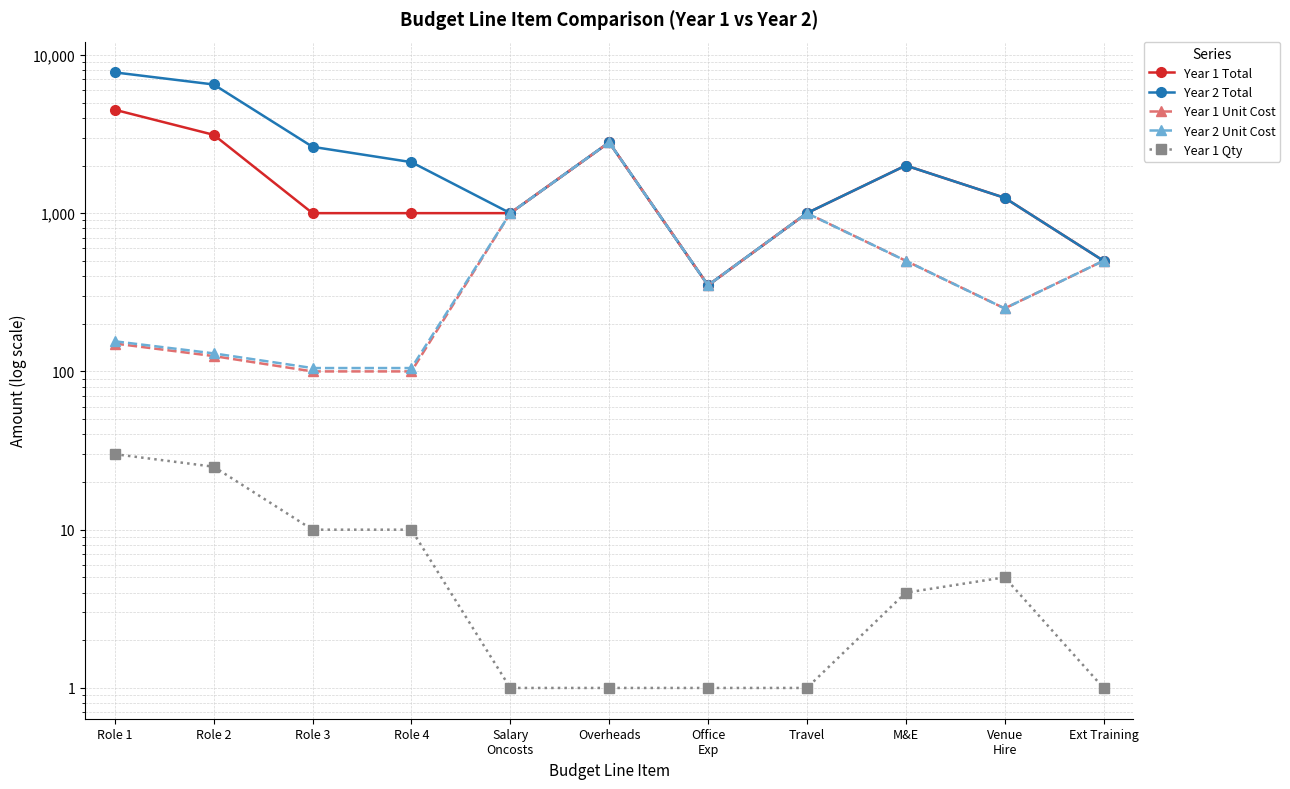

What position from the left is M&E?

9